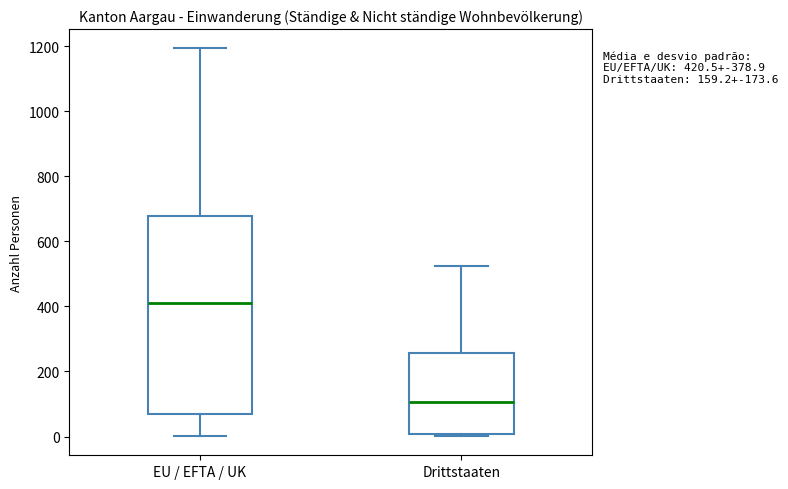

Which box is the tallest, from its lower edge to its upper edge?

EU / EFTA / UK